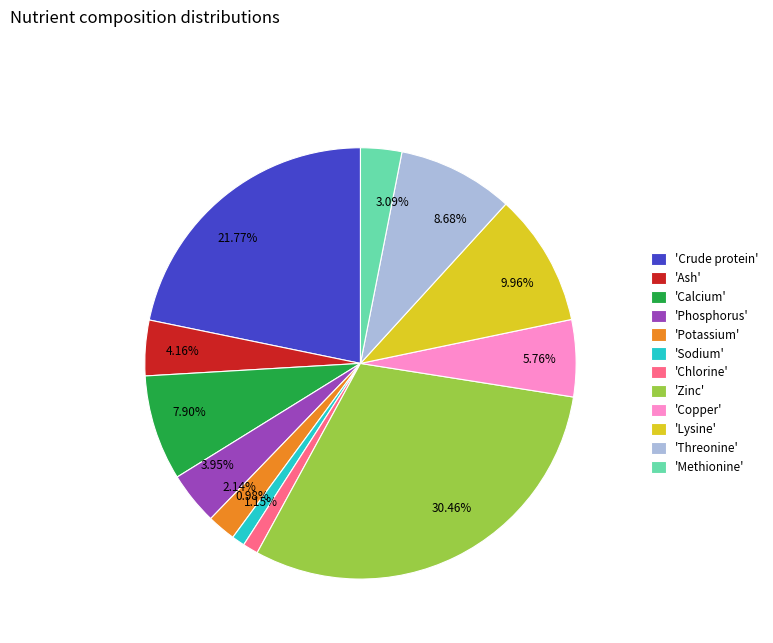

Combined, do 3.09% and 4.16% account for over 50%?

No